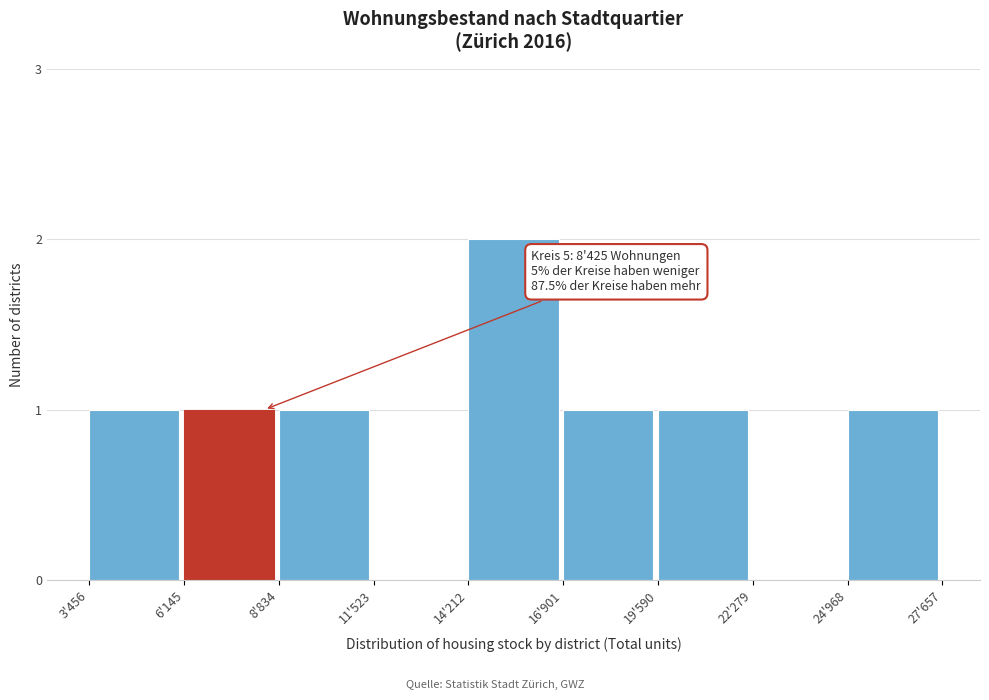

Reading right to left, transcribe all the data shown in this chart.

24'968=1	22'279=0	19'590=1	16'901=1	14'212=2	11'523=0	8'834=1	6'145=1	3'456=1